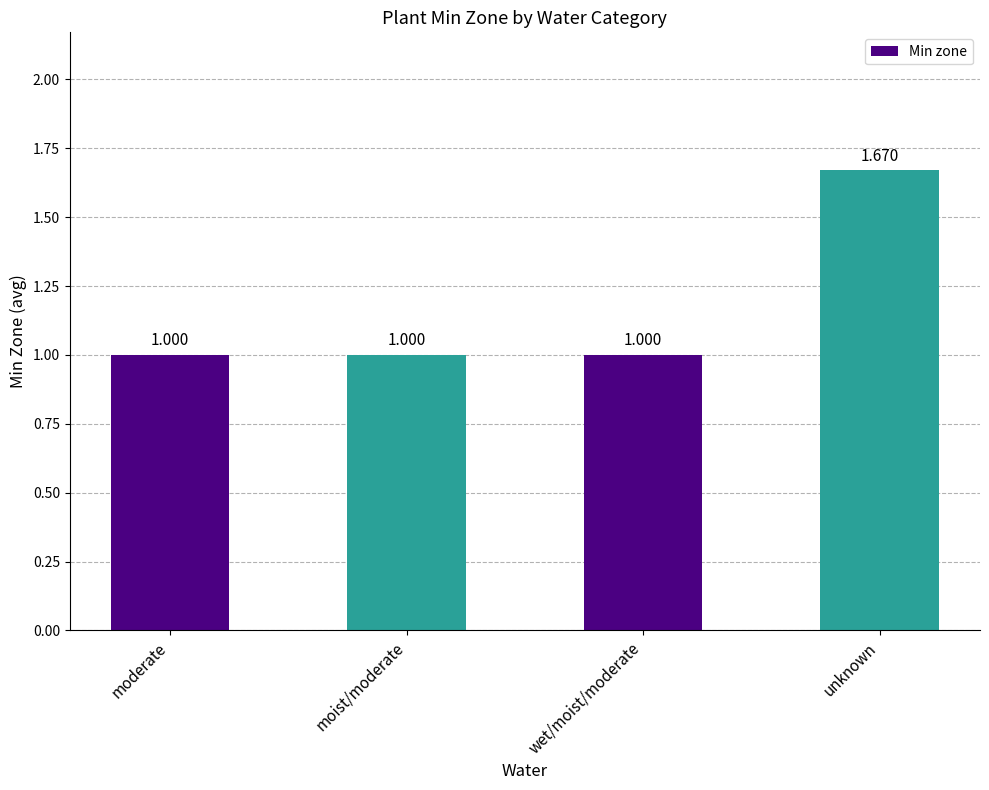

Which category has the highest value across all series?

unknown